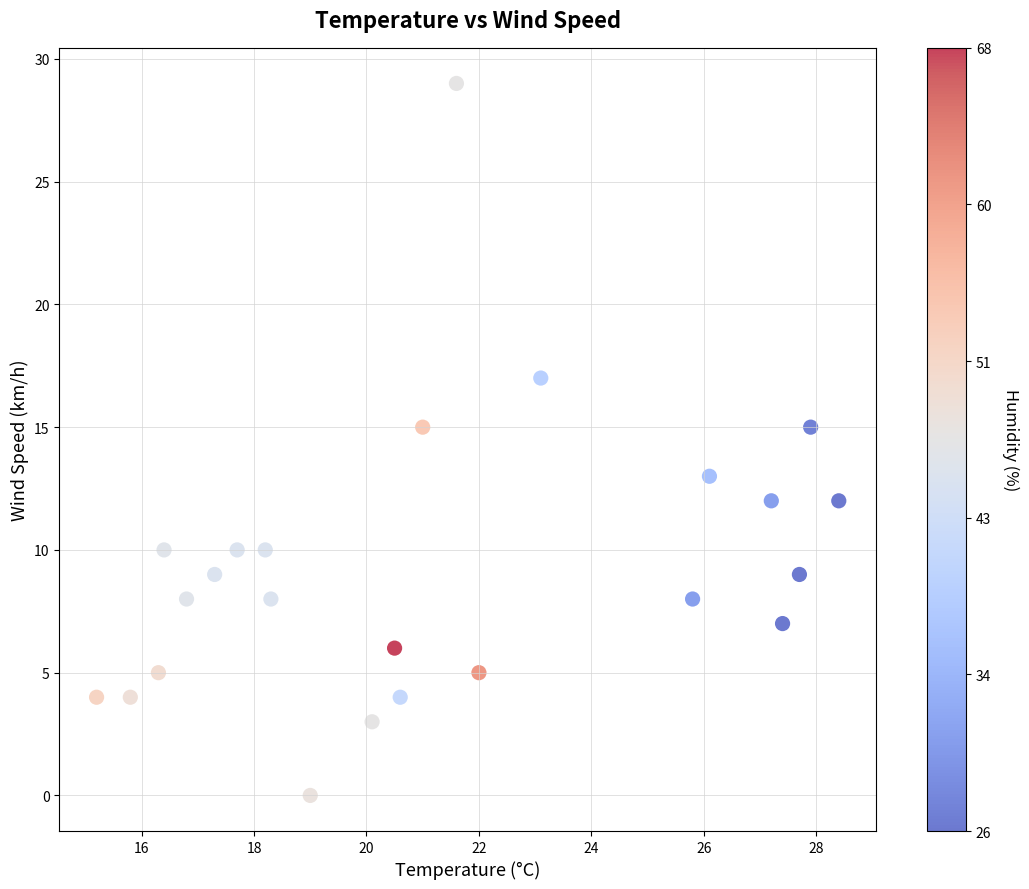

What is the range of Y values (max minus min)?

29